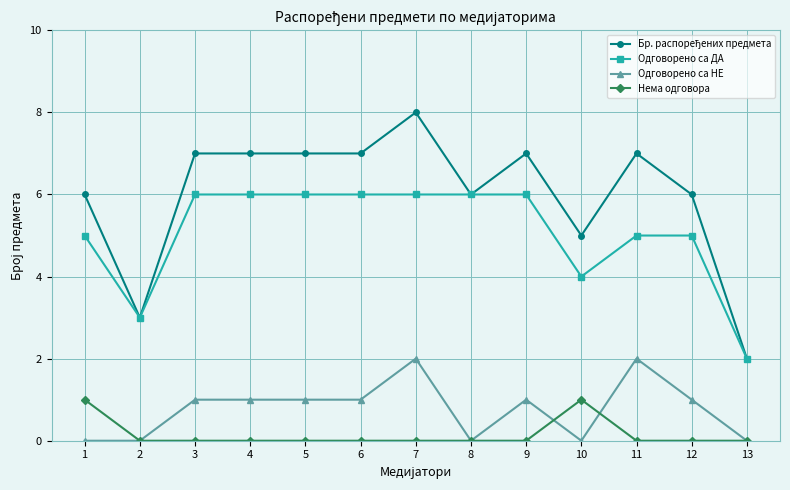

What is the average value of the Одговорено са ДА series?

5